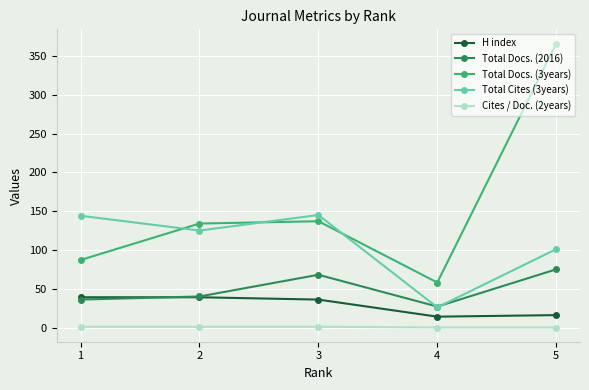

True or false: Total Docs. (2016) and Total Docs. (3years) intersect in this chart.

False